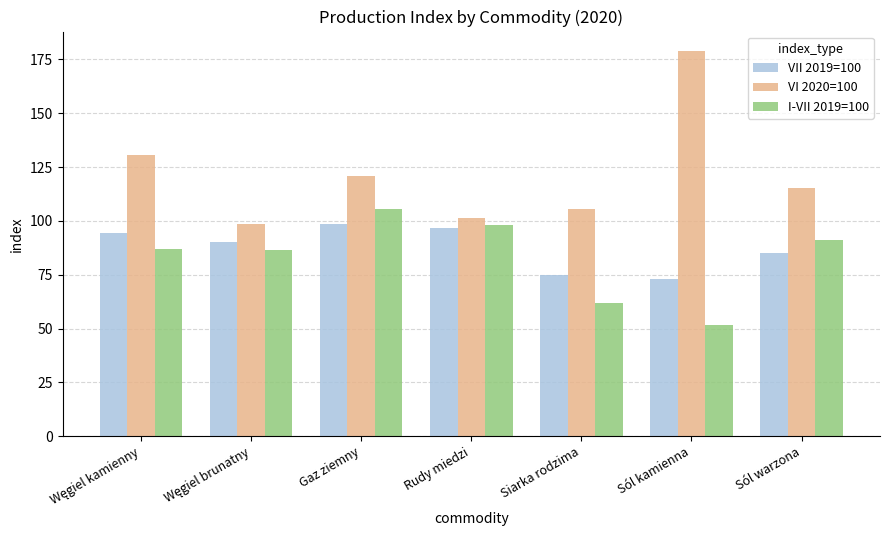

Which series has the widest spread of values?

VI 2020=100